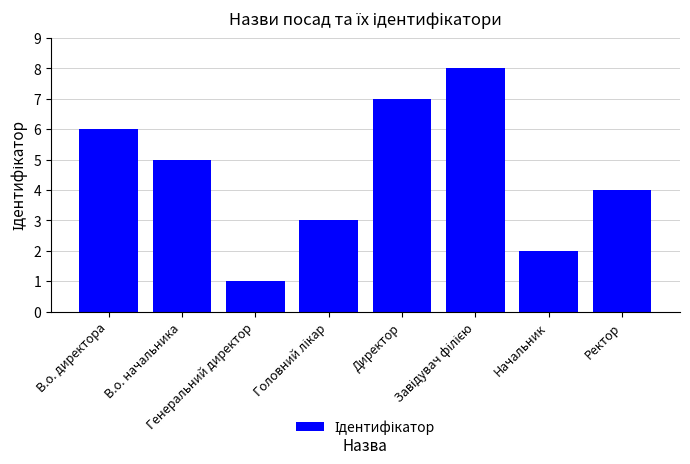

What is the change in value from В.о. начальника to Генеральний директор?

-4